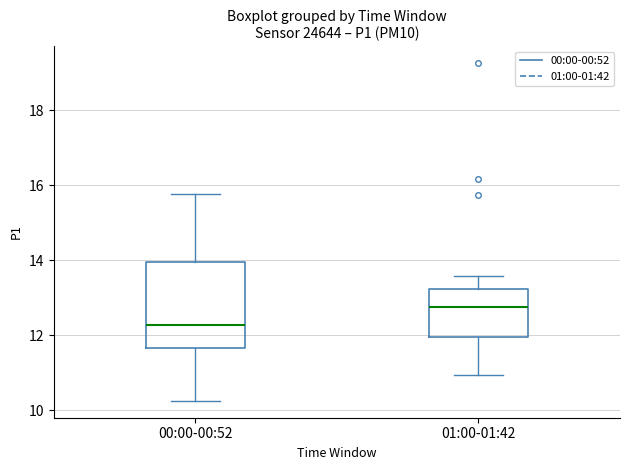

Comparing the boxes themselves (not the whiskers), which one is the tallest?

00:00-00:52